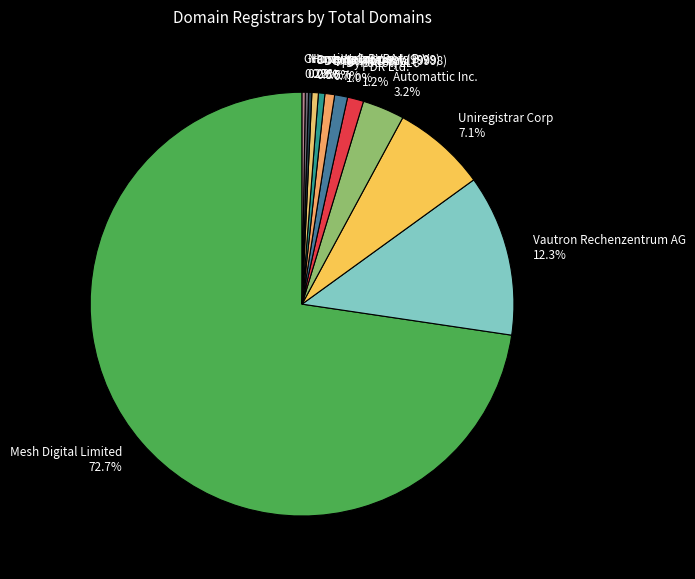

What percentage is NOT represented by Vautron Rechenzentrum AG 12.3%?

87.7%